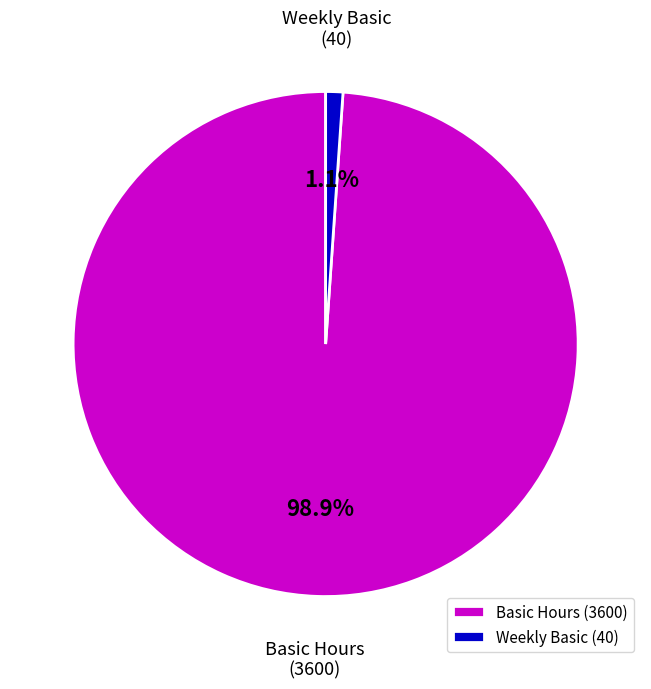

To the nearest percent, what is the average slice percentage?

50%